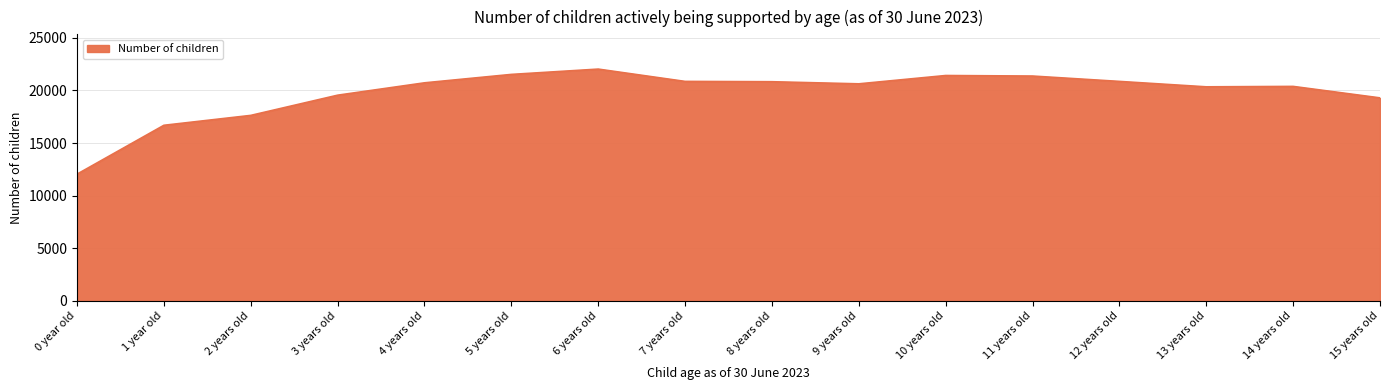

Which category has the lowest value across all series?

0 year old